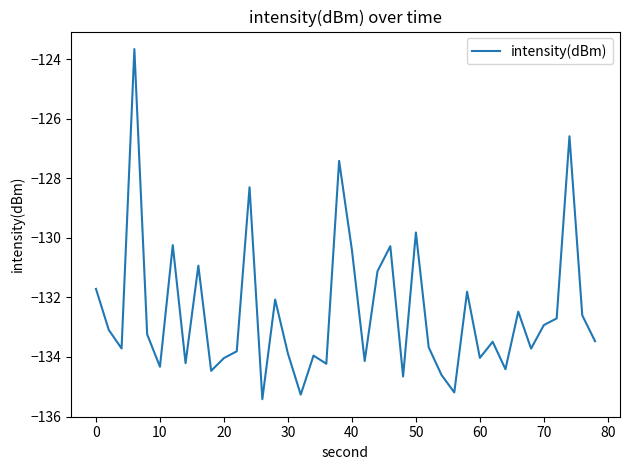

How many lines are shown in the chart?

1